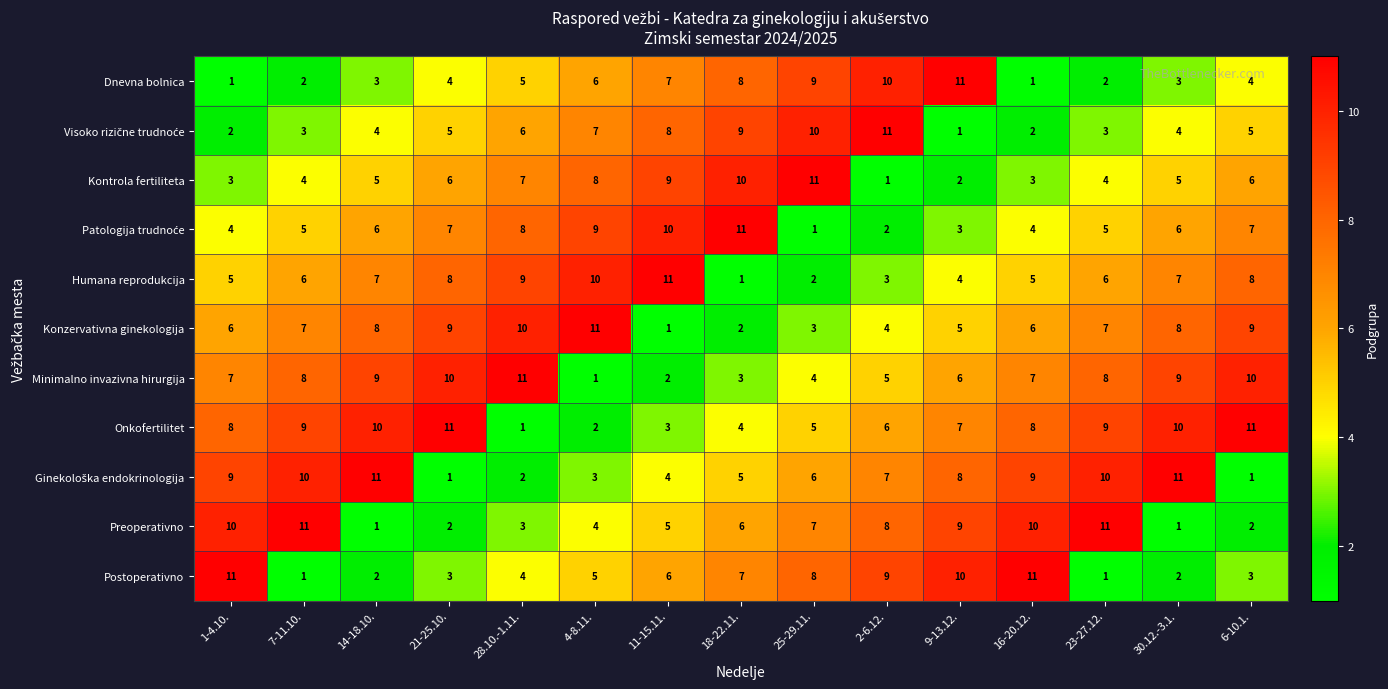

What is the sum of all Humana reprodukcija values?

92